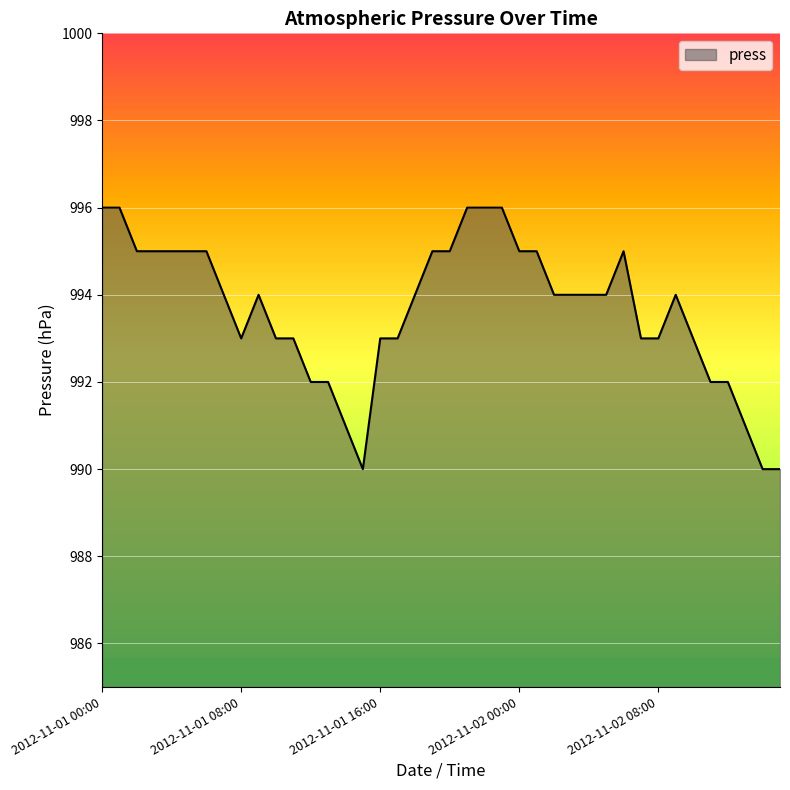

What is the difference between the maximum and minimum values?

6